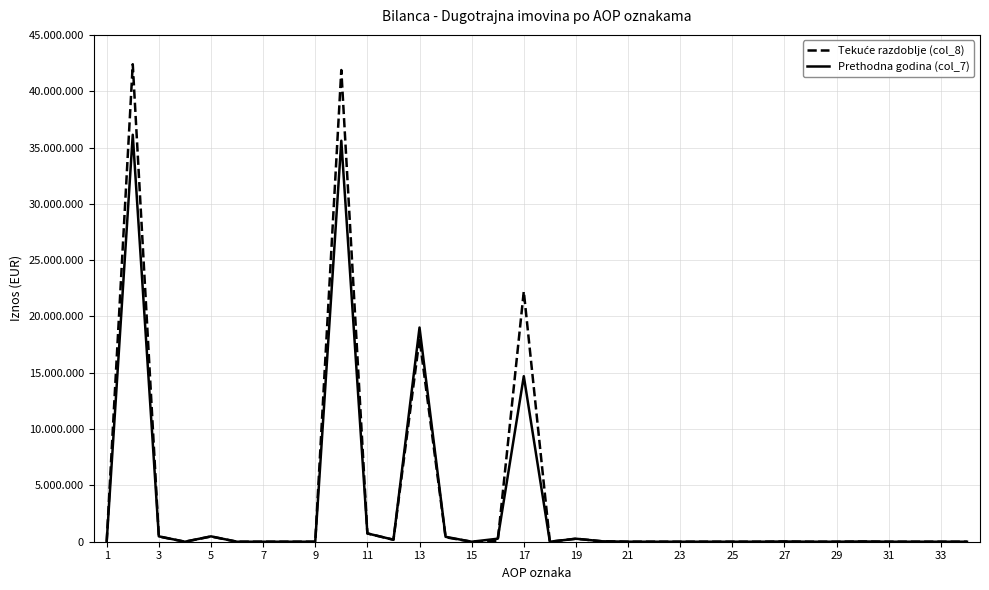

What is the difference between the second highest and second lowest values in the Prethodna godina (col_7) series?

35602299